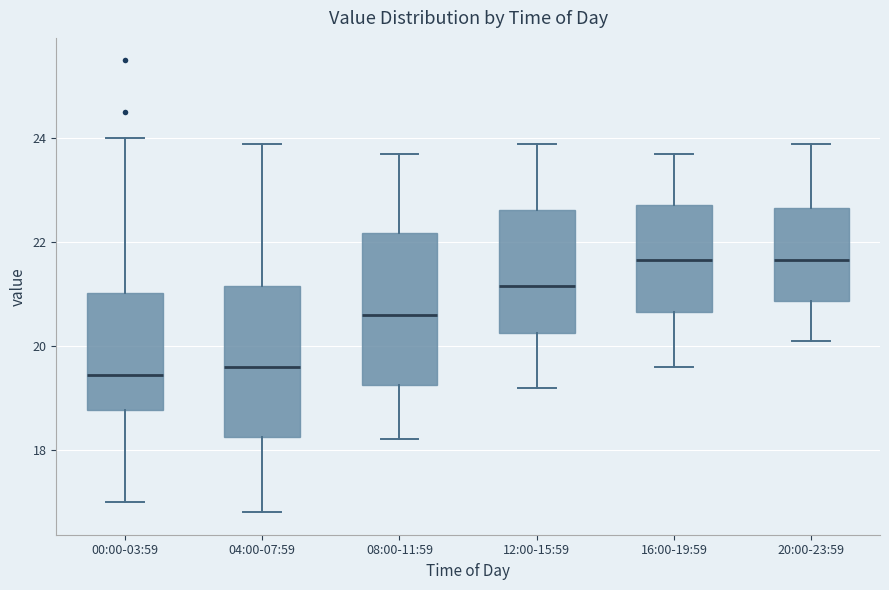

Reading left to right, transcribe this box plot: for each box, give where its median line is, the range the box spans, and where its two whiskers end, as read against the y-axis. The values are not printed on the chart, so give them approximately, as read against the axis.

00:00-03:59: median 19.4, box 18.8 to 21.0, whiskers 17.0 to 24.0
04:00-07:59: median 19.6, box 18.2 to 21.2, whiskers 16.8 to 24.0
08:00-11:59: median 20.6, box 19.2 to 22.2, whiskers 18.2 to 23.8
12:00-15:59: median 21.2, box 20.2 to 22.6, whiskers 19.2 to 24.0
16:00-19:59: median 21.6, box 20.6 to 22.8, whiskers 19.6 to 23.8
20:00-23:59: median 21.6, box 20.8 to 22.6, whiskers 20.2 to 24.0